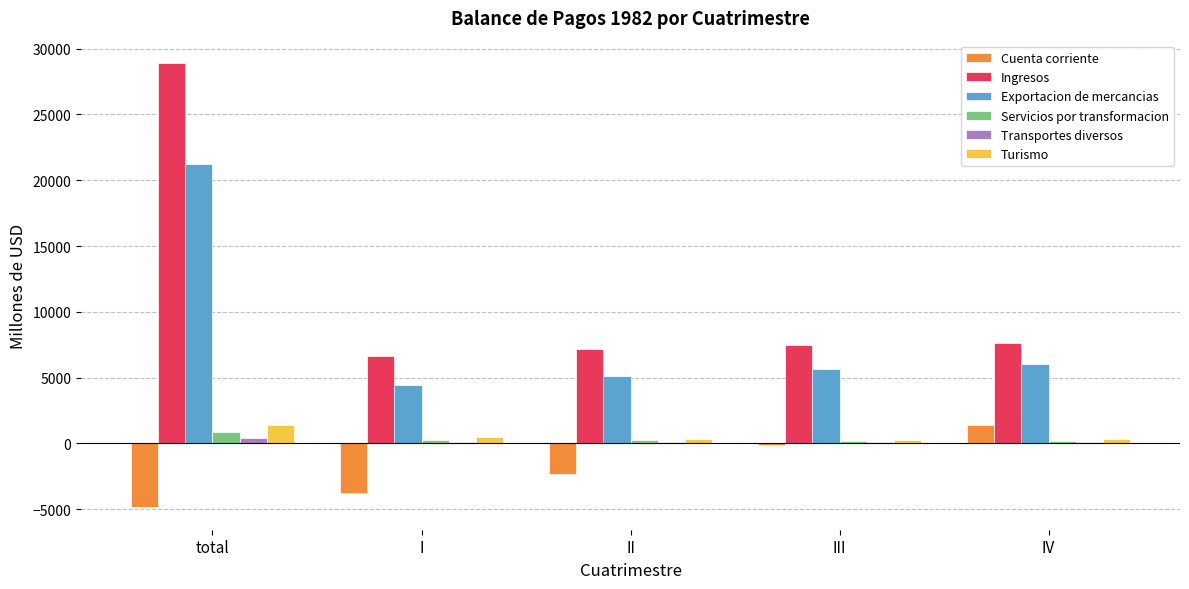

What is the maximum value for Cuenta corriente?

1396.9